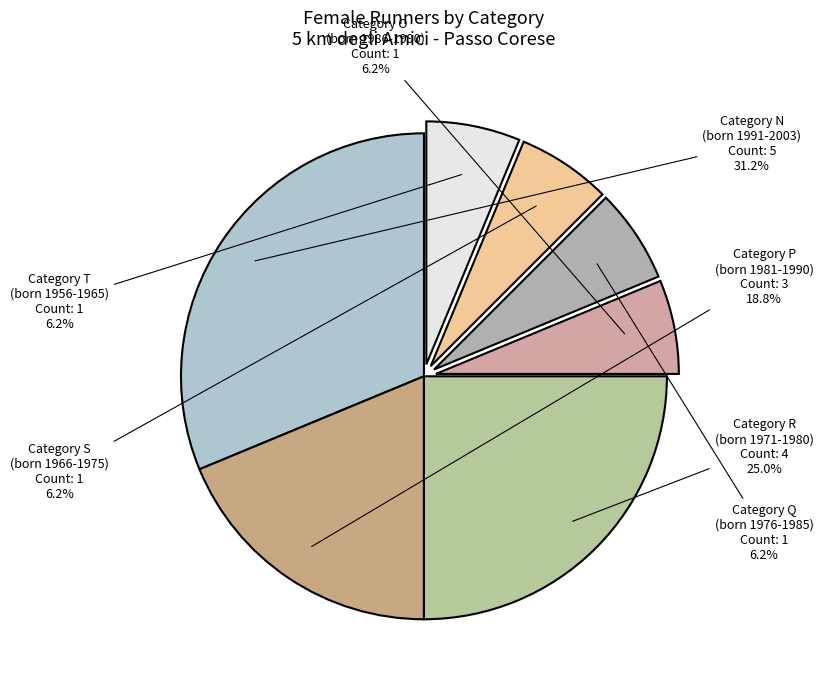

How many slices are in this pie chart?

7